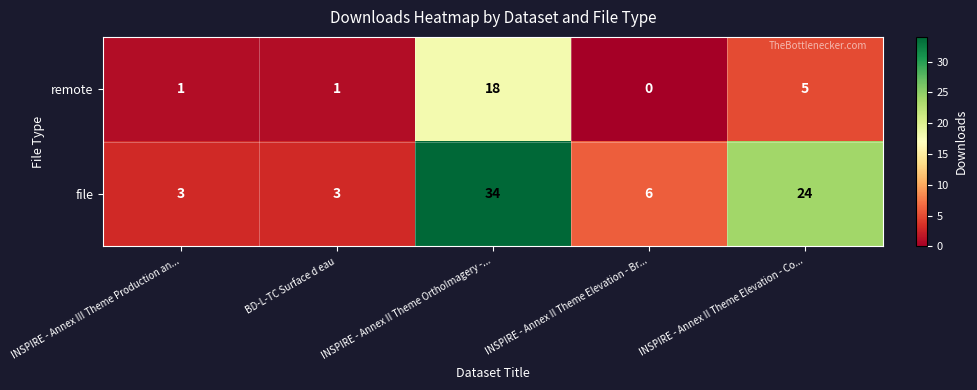

What is the spread (max minus min) of values at INSPIRE - Annex II Theme Elevation - Co...?

19